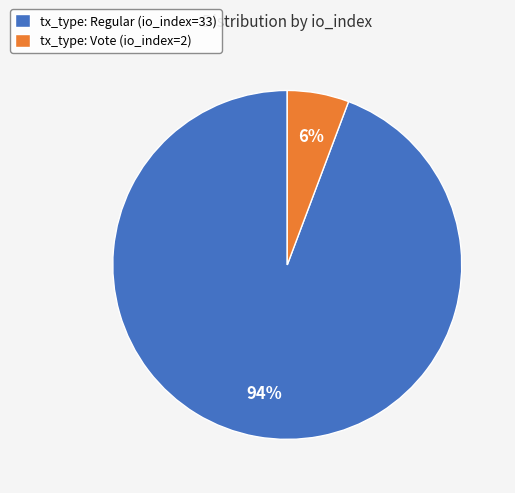

Which slice is the largest?

tx_type: Regular (io_index=33)